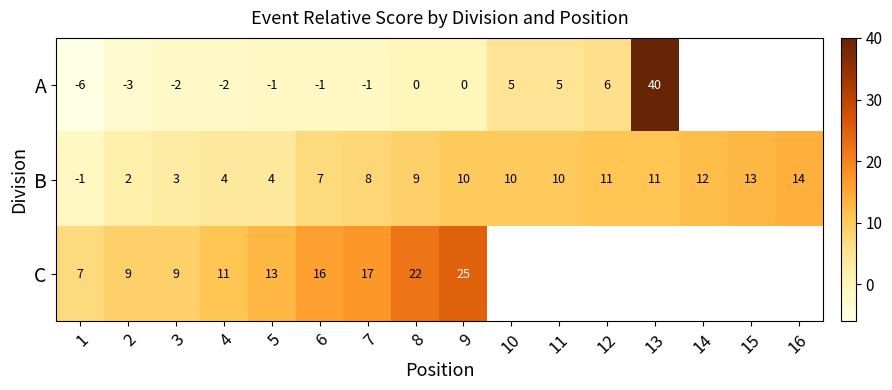

What is the difference between the highest and lowest values at 2?

12